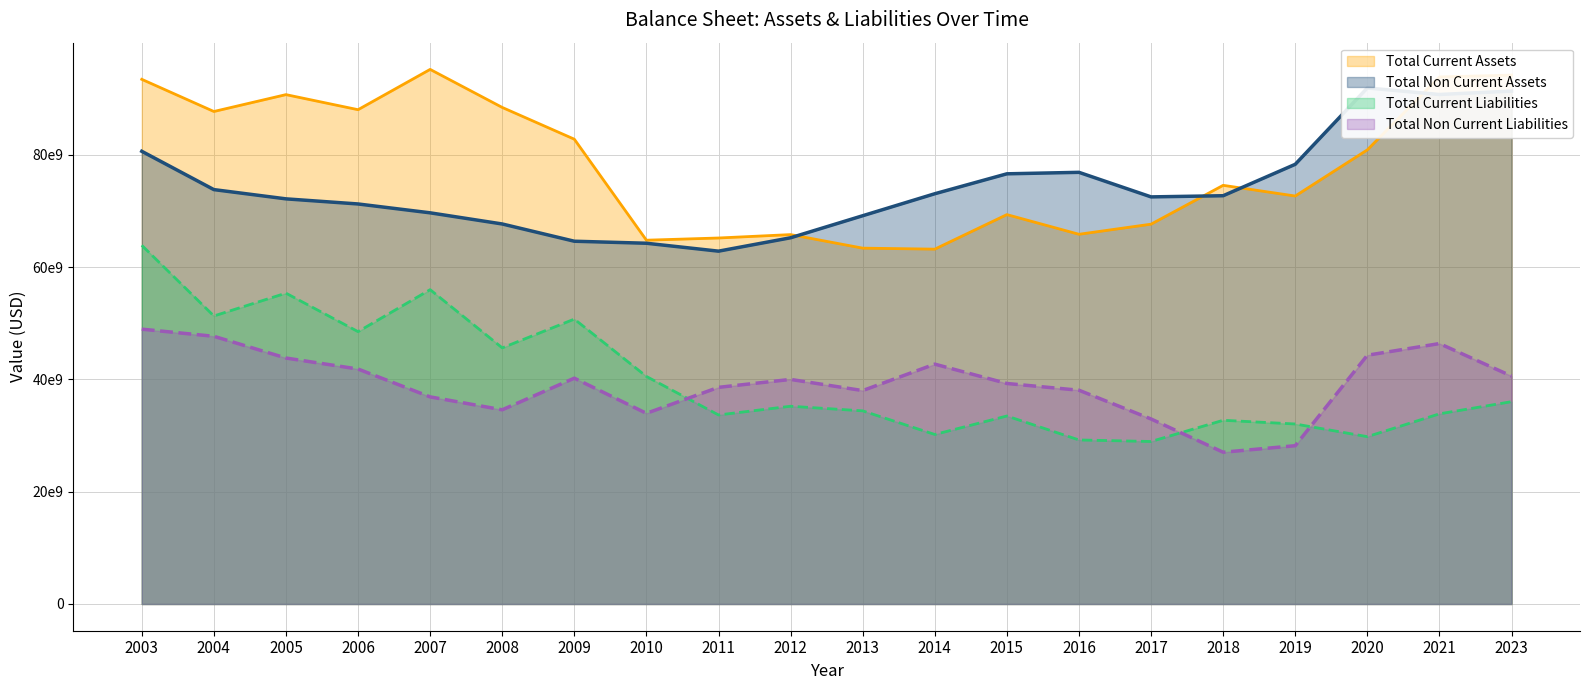

Is it true that Total Non Current Liabilities equals 34593000000 at 2008?

True